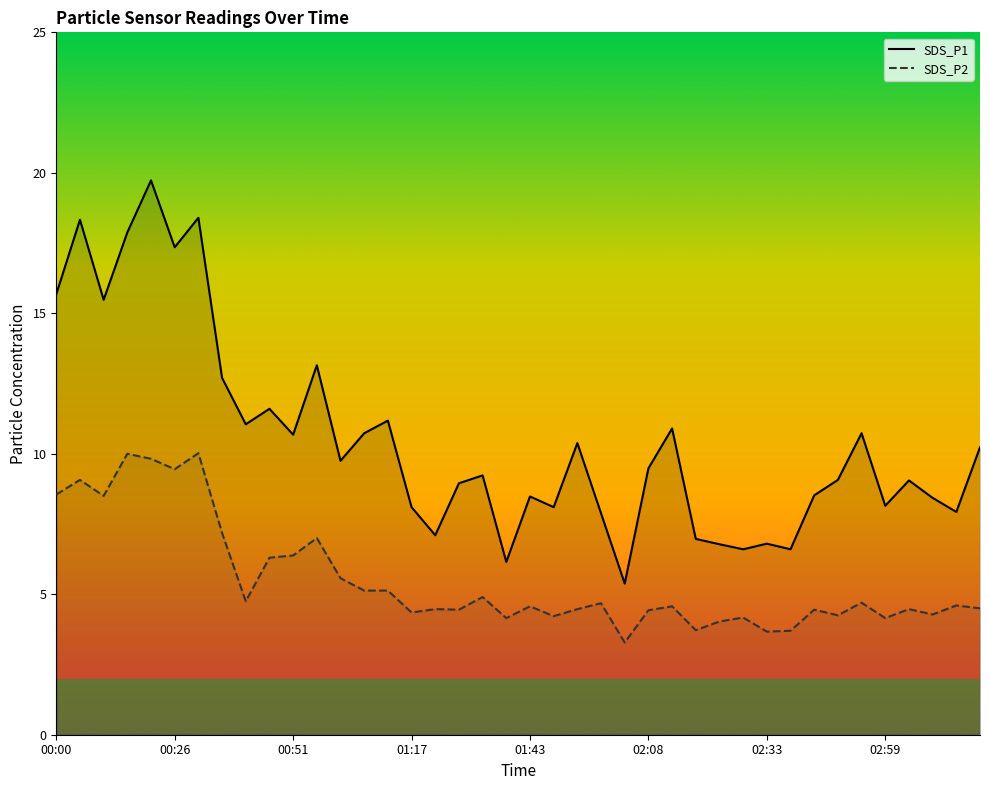

Which series has the largest total across all categories?

SDS_P1